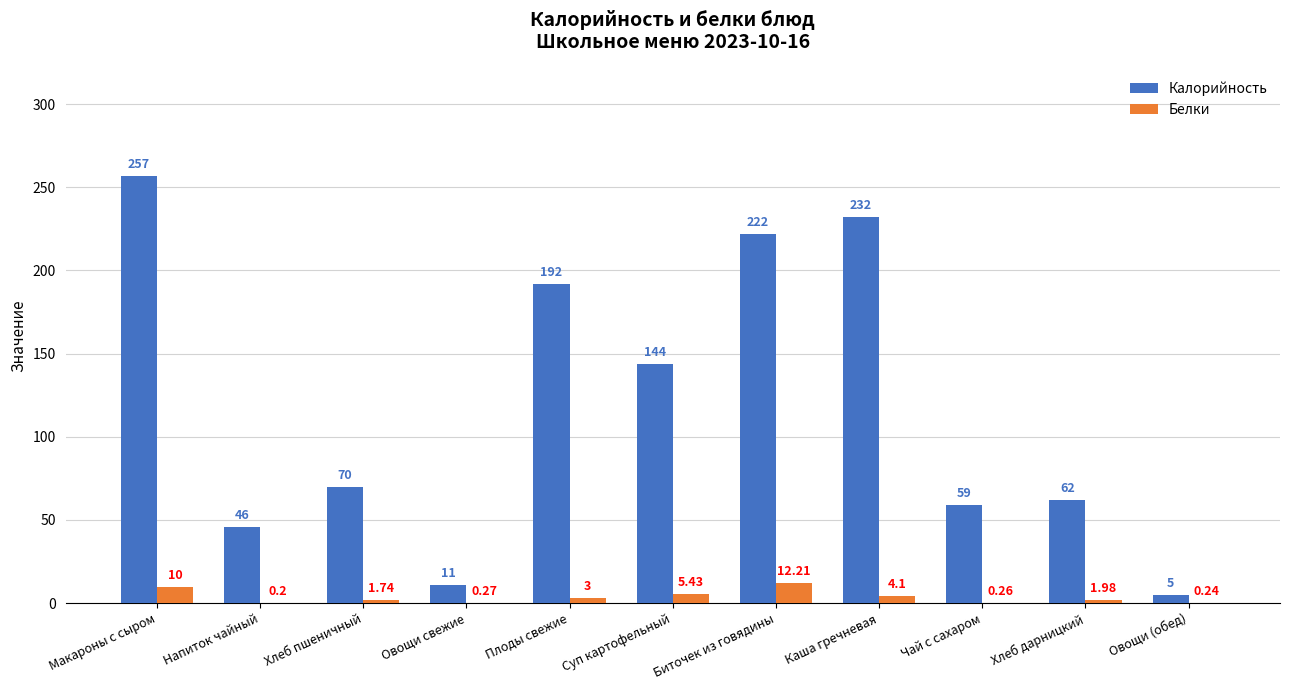

Where is Белки nearest to the value 6?

Суп картофельный